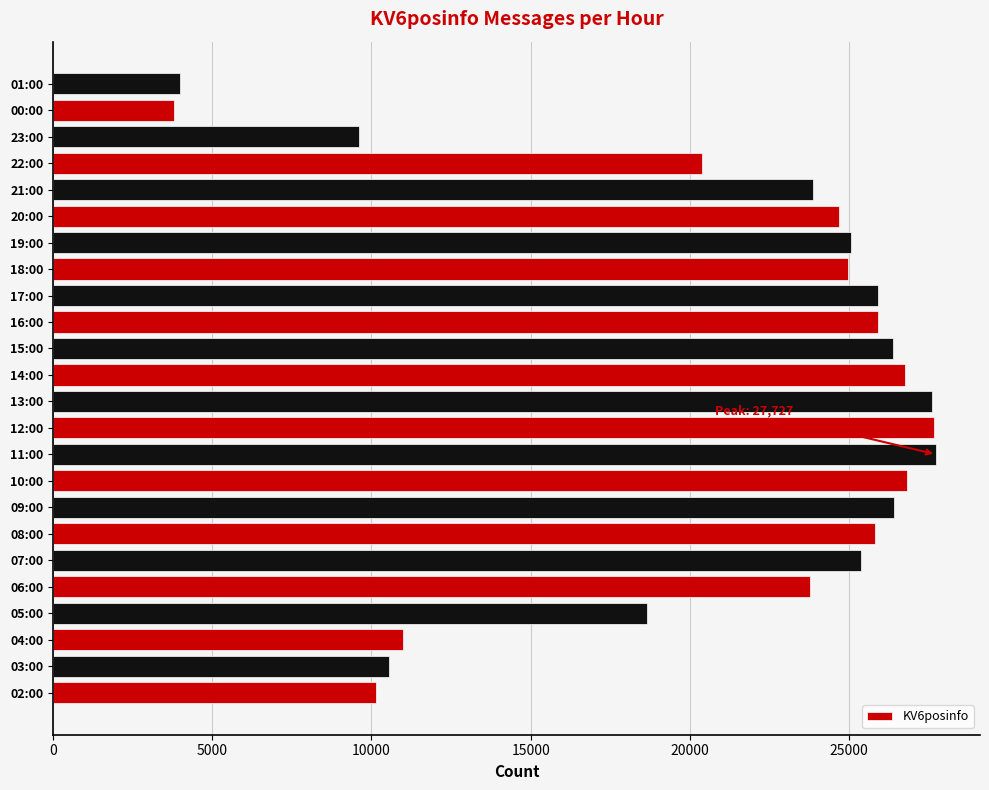

The value at 04:00 is 3757. True or false?

False